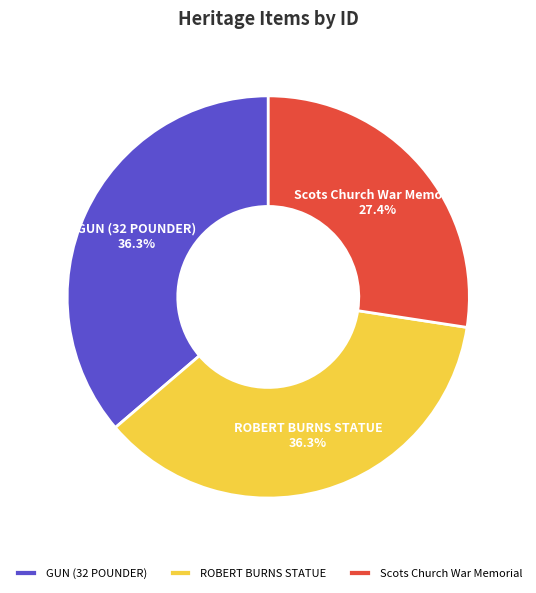

Is there a majority slice in this chart?

No